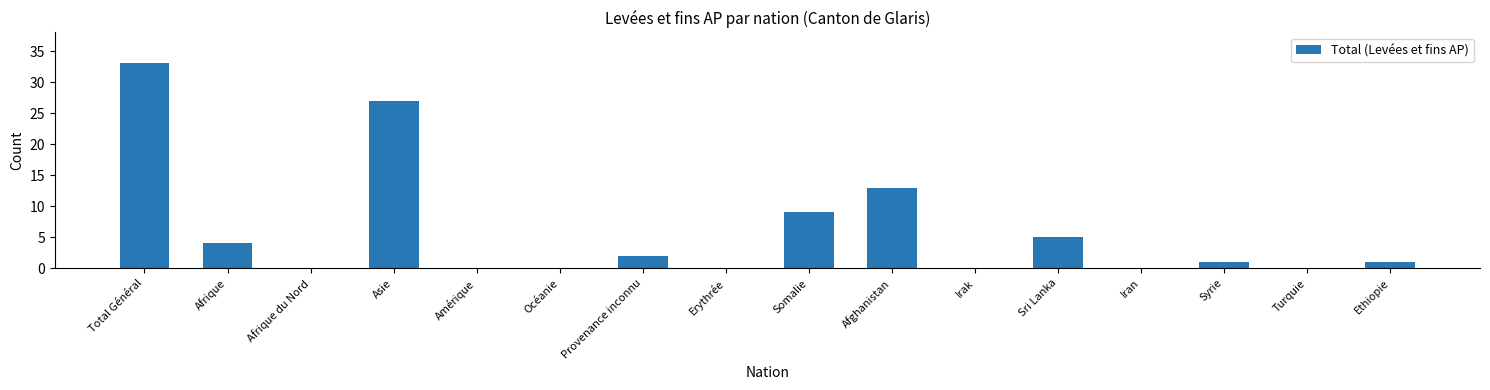

Reading right to left, transcribe all the data shown in this chart.

Ethiopie=1	Turquie=0	Syrie=1	Iran=0	Sri Lanka=5	Irak=0	Afghanistan=13	Somalie=9	Erythrée=0	Provenance inconnu=2	Océanie=0	Amérique=0	Asie=27	Afrique du Nord=0	Afrique=4	Total Général=33